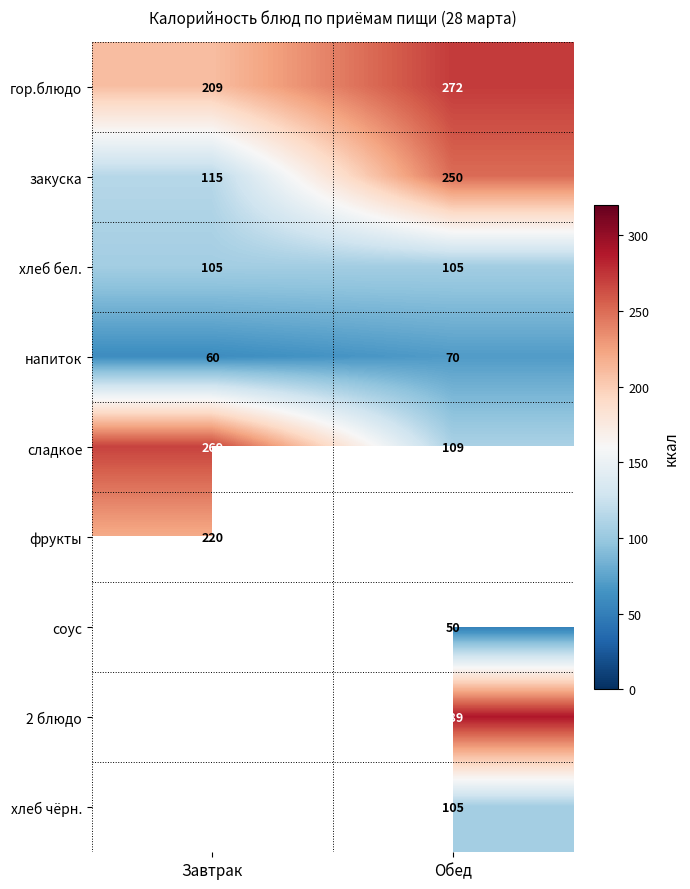

What is the sum of the напиток values at Завтрак and Обед?

130